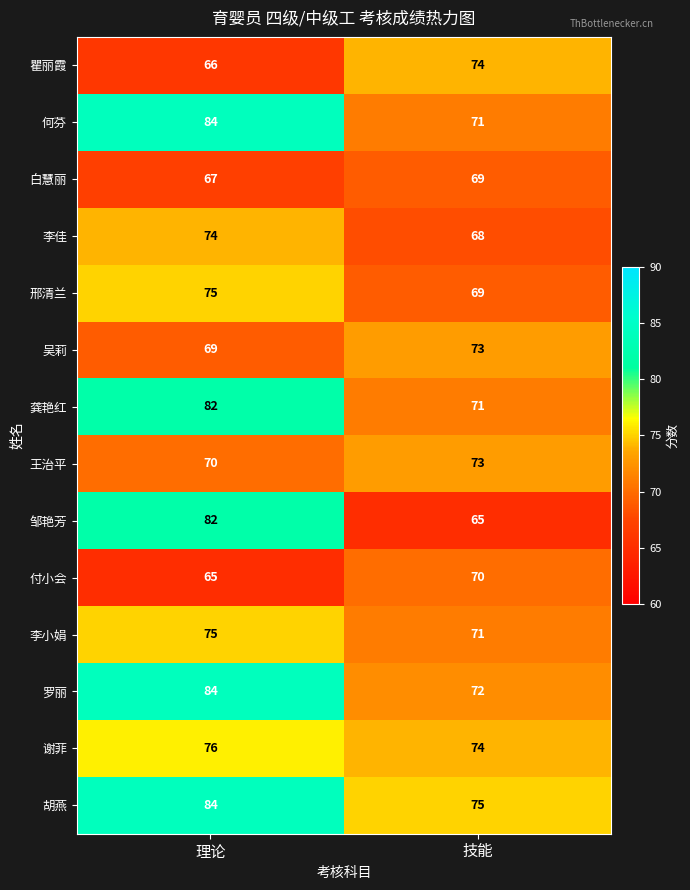

What is the total value across all series at 理论?

1053